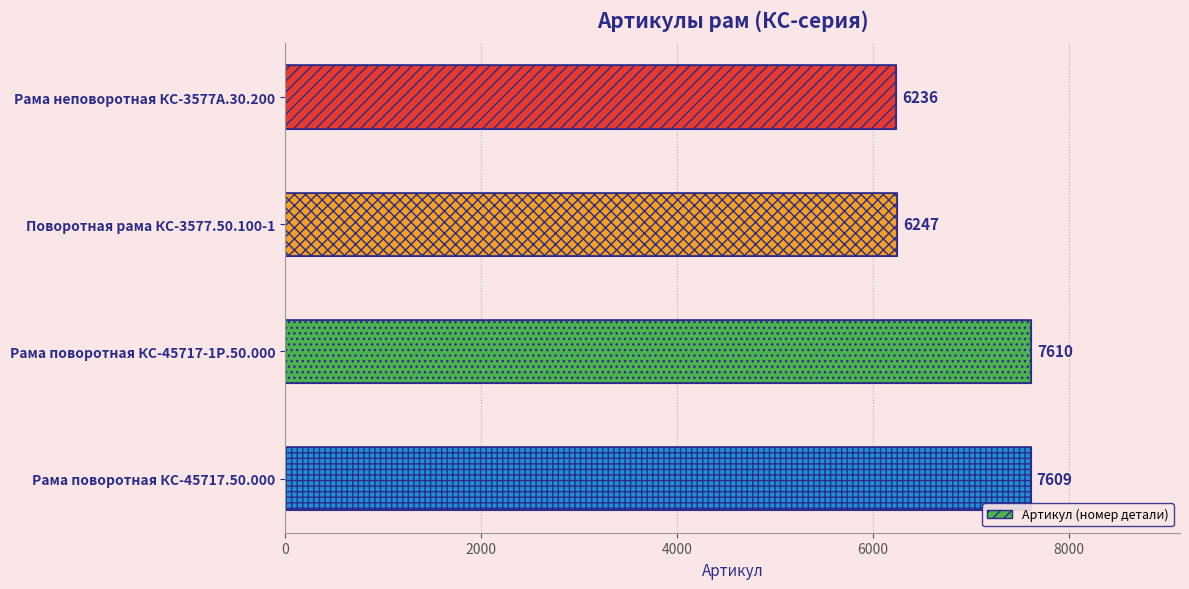

Reading left to right, transcribe all the data shown in this chart.

0=6236	2000=6247	4000=7610	6000=7609